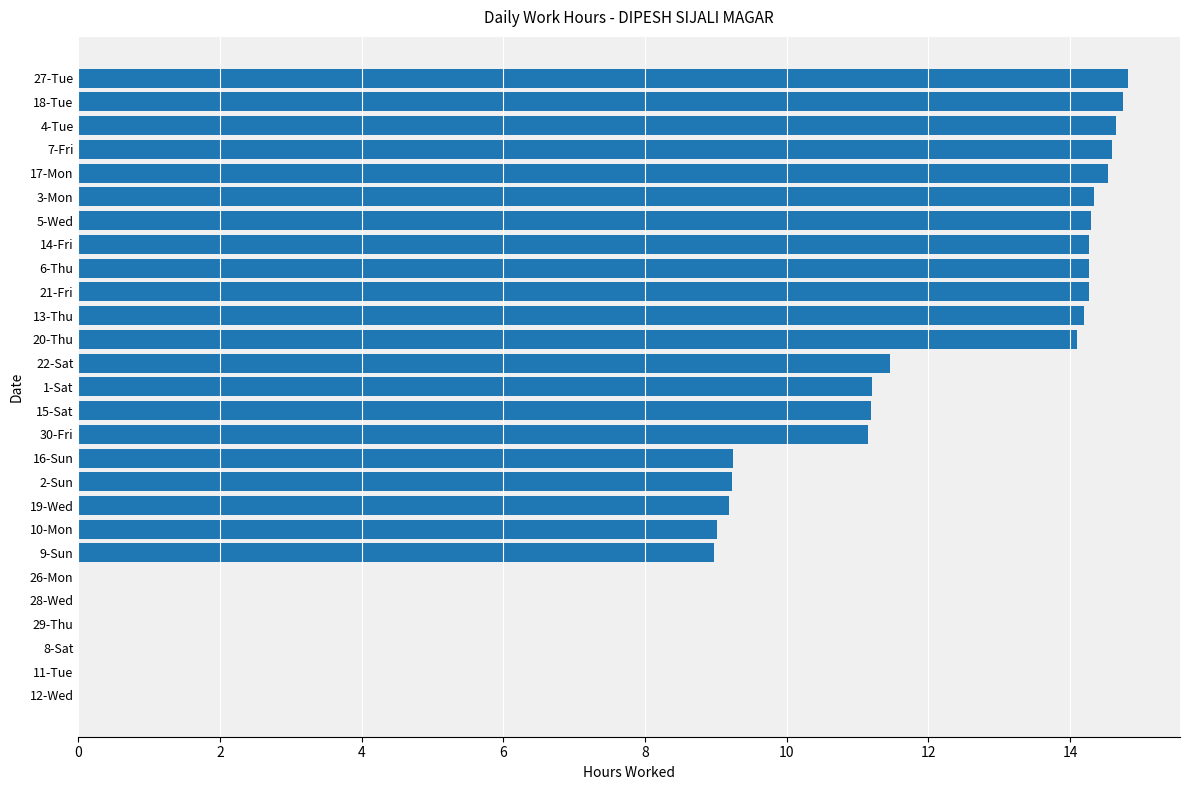

What is the change in value from 5-Wed to 28-Wed?

-14.3